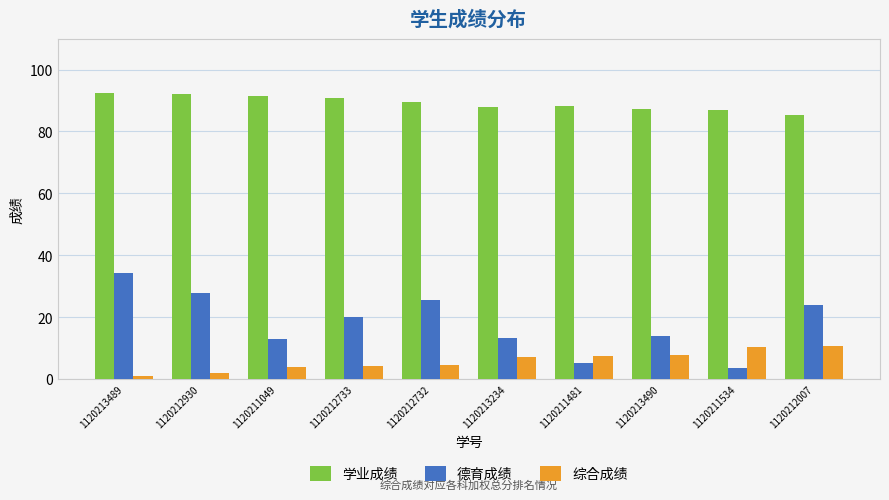

Which series has the widest spread of values?

德育成绩